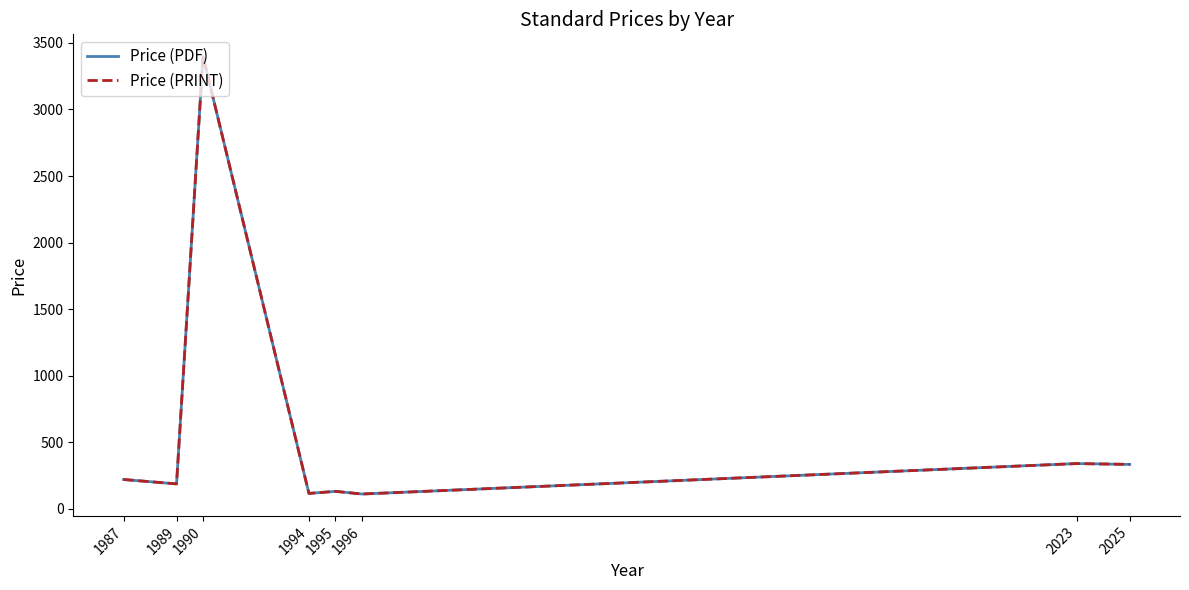

True or false: Price (PDF) and Price (PRINT) intersect in this chart.

False